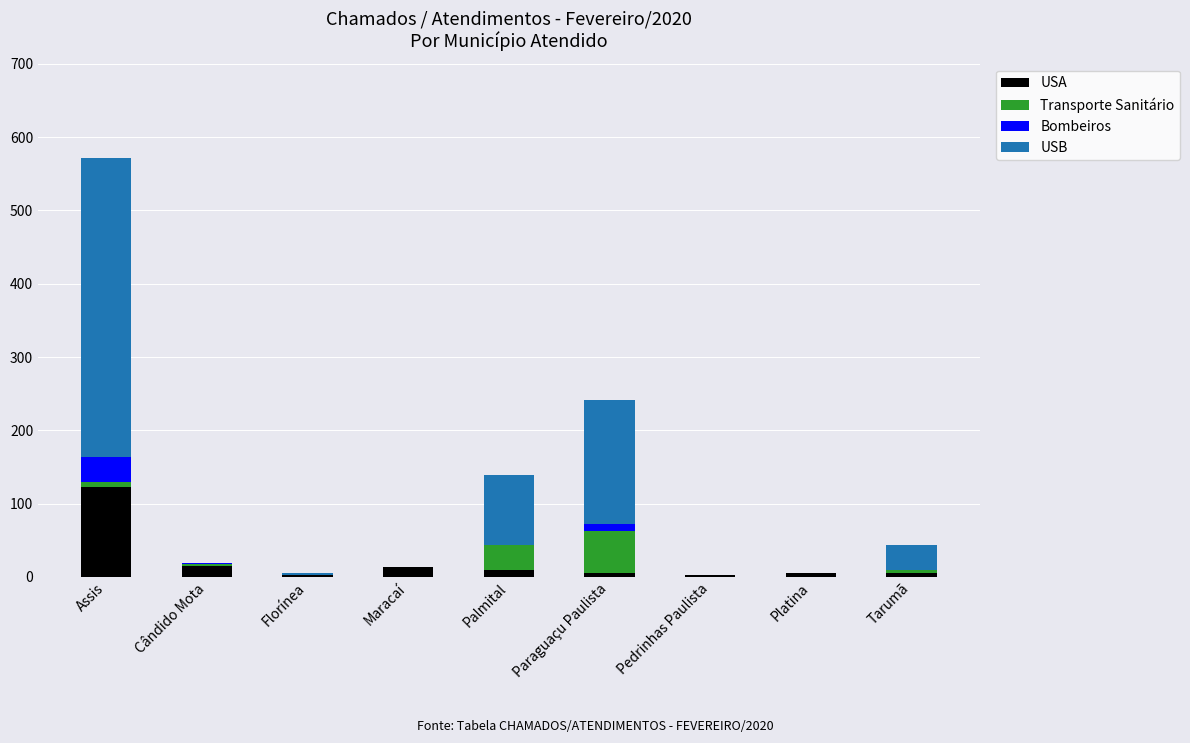

At which category is the sum across all series the highest?

Assis